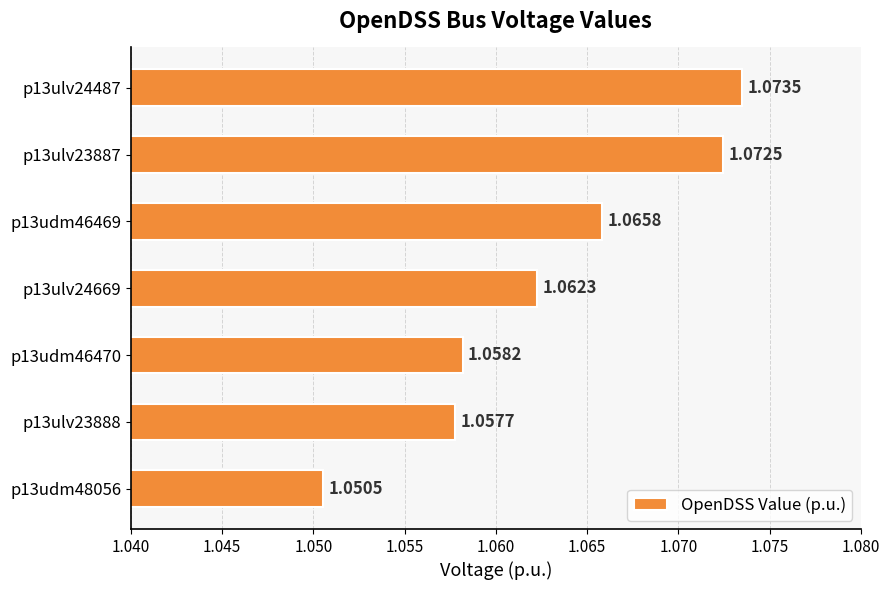

Between p13ulv23888 and p13ulv23887, which is larger?

p13ulv23887